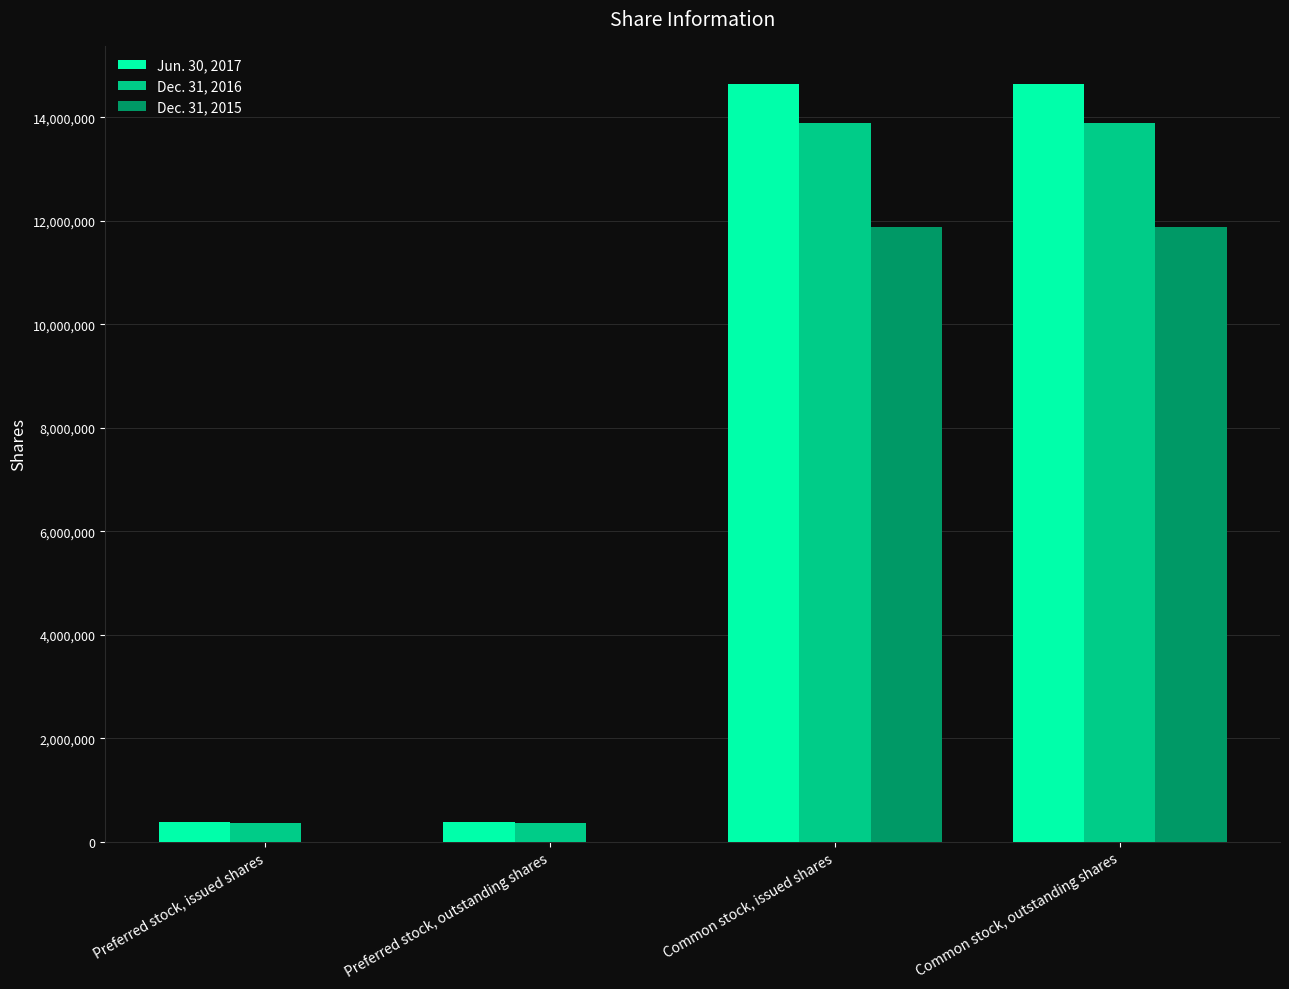

What is the greatest value displayed?

14650412